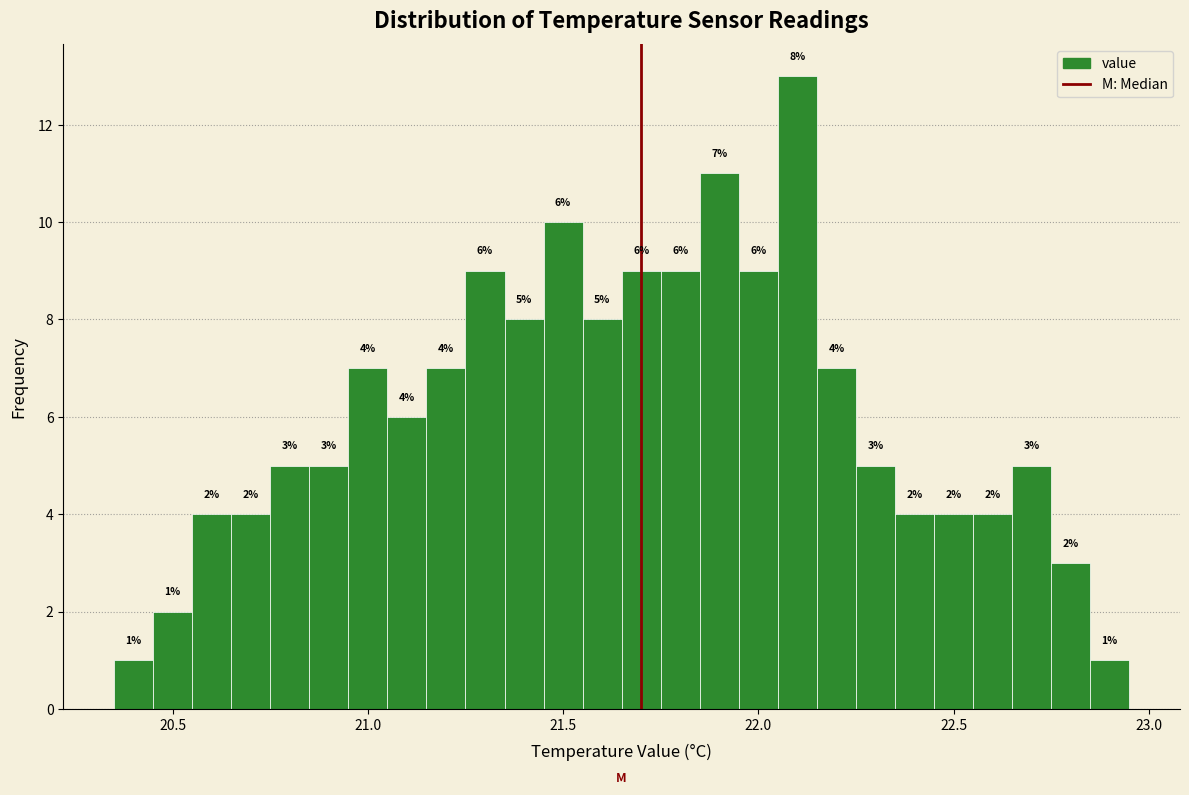

Read against the x-axis, roughly where is the centre of the tallest bar?

22.10